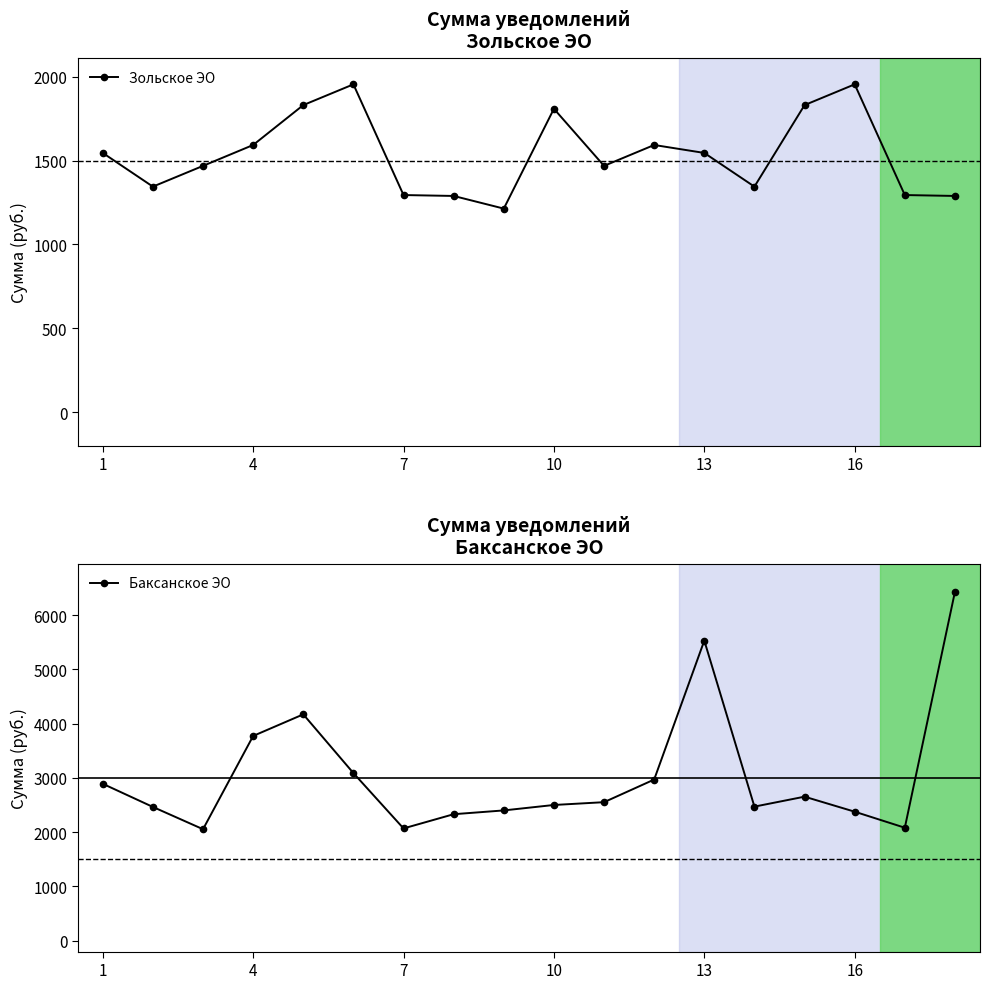

What is the minimum value for Зольское ЭО?

1213.5